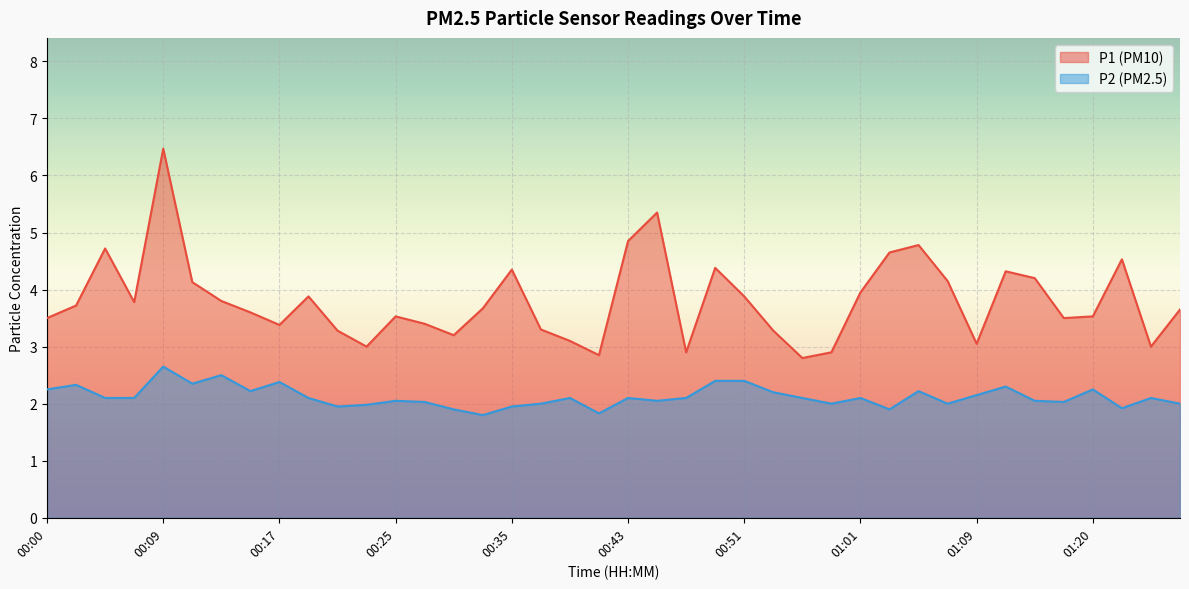

What is the value of the P1 point at the 24th from the left?

4.4